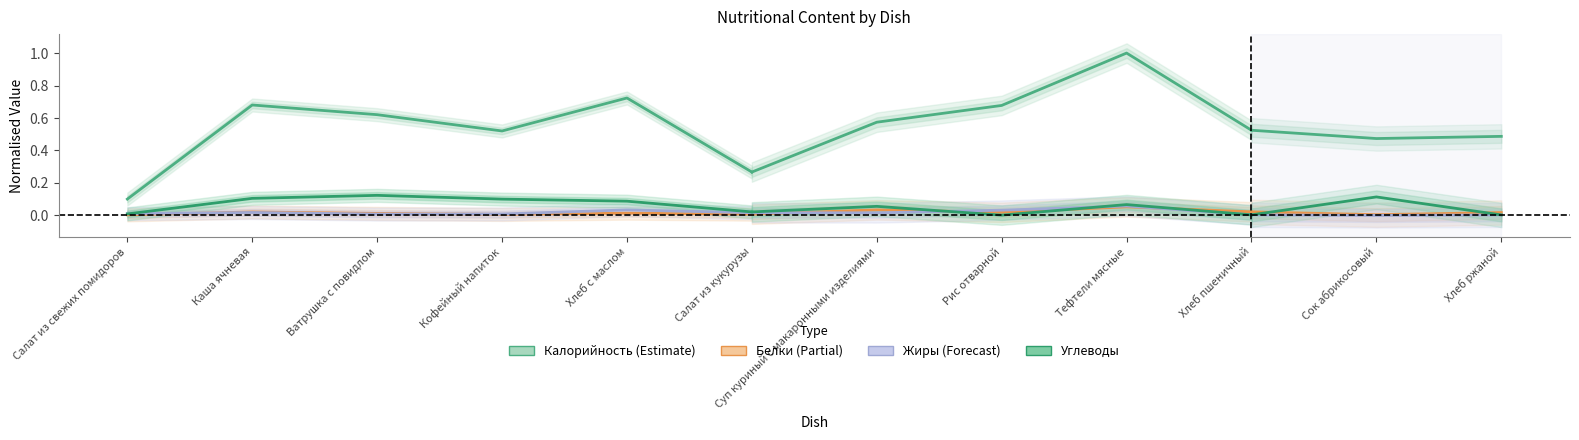

Where is Калорийность nearest to the value 0?

Салат из свежих помидоров